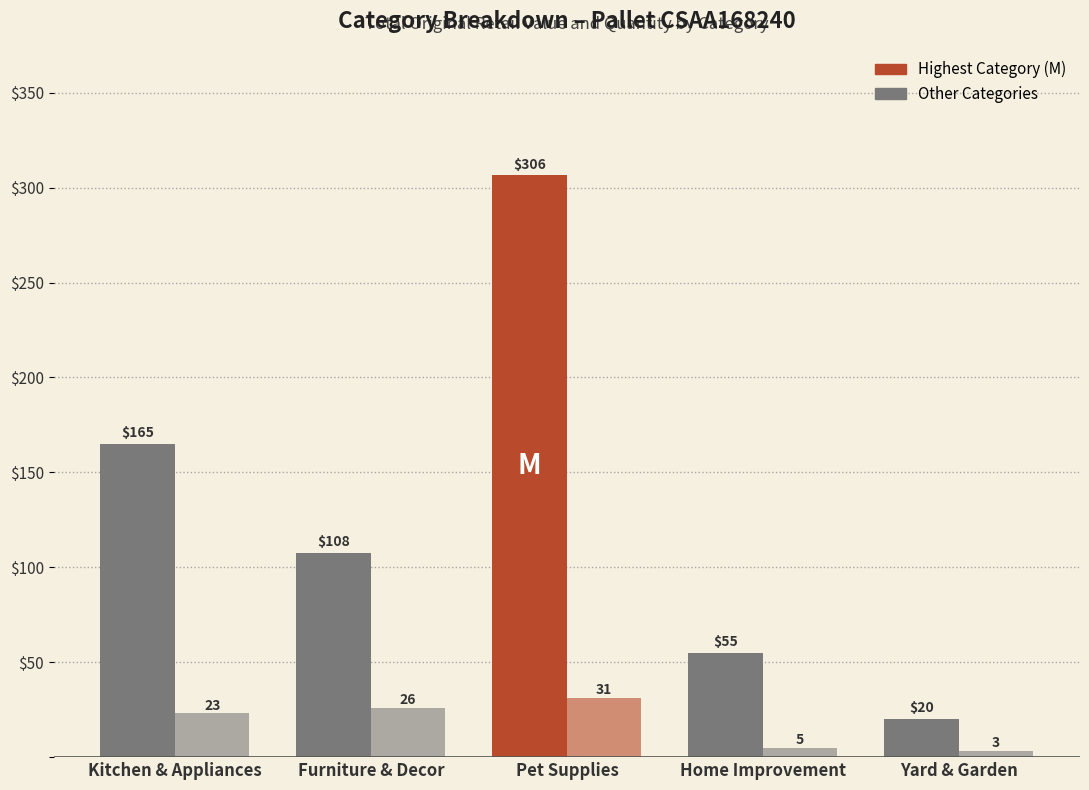

How many bars are there in each group?

2